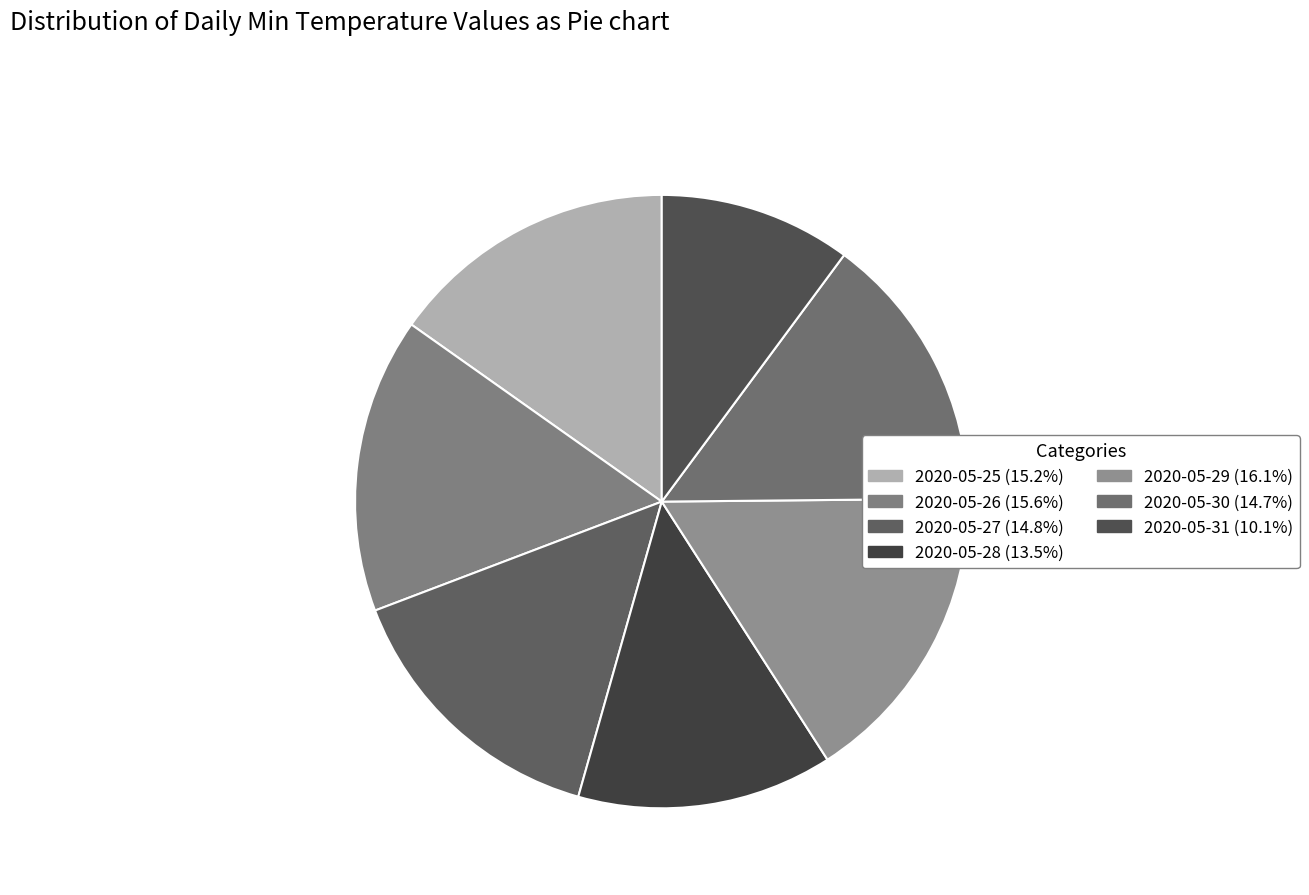

Count the number of slices in the pie.

7